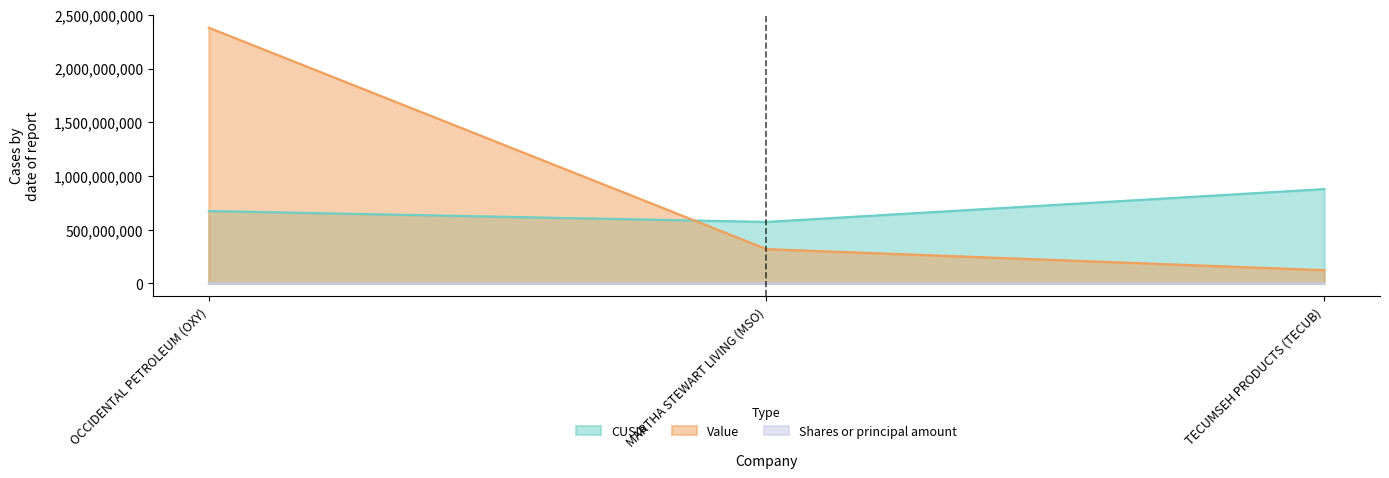

Which series has the widest spread of values?

Value